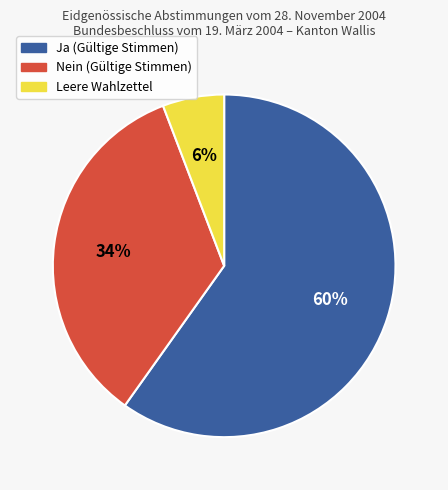

Rank the categories by value from lowest to highest.

Leere Wahlzettel, Nein, Ja